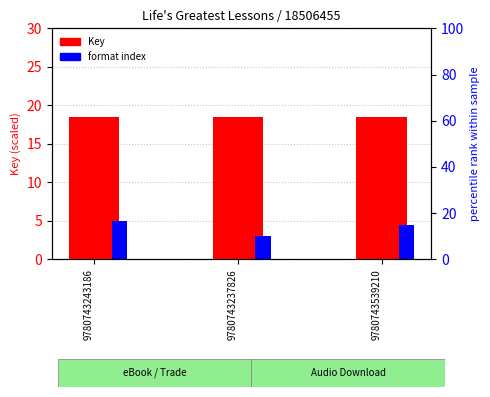

Which series has the largest total across all categories?

Key